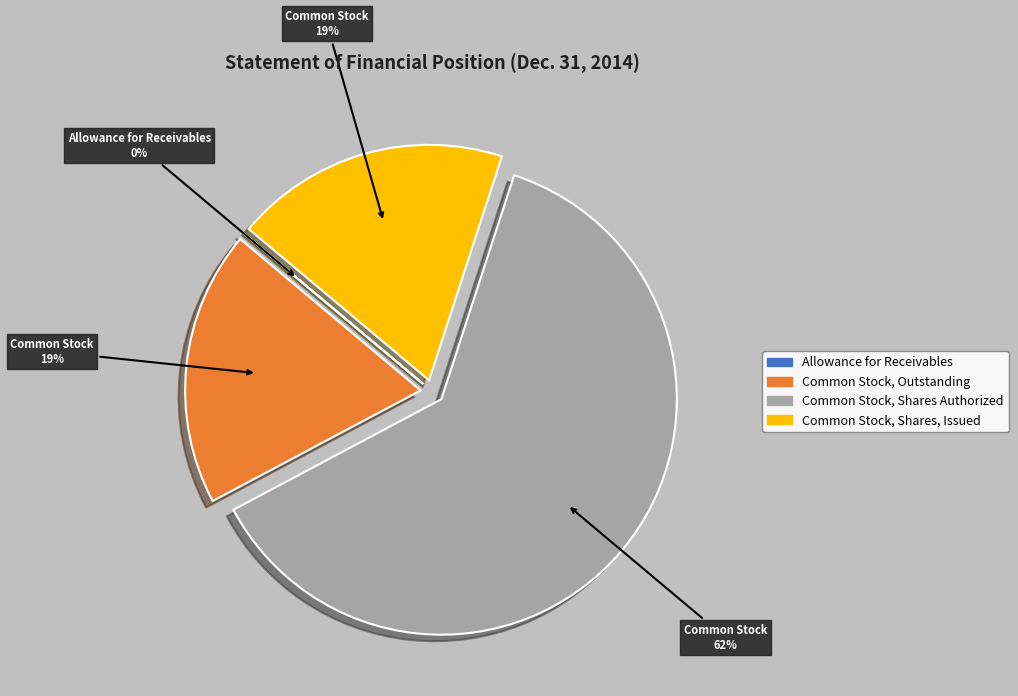

How many slices are in this pie chart?

4